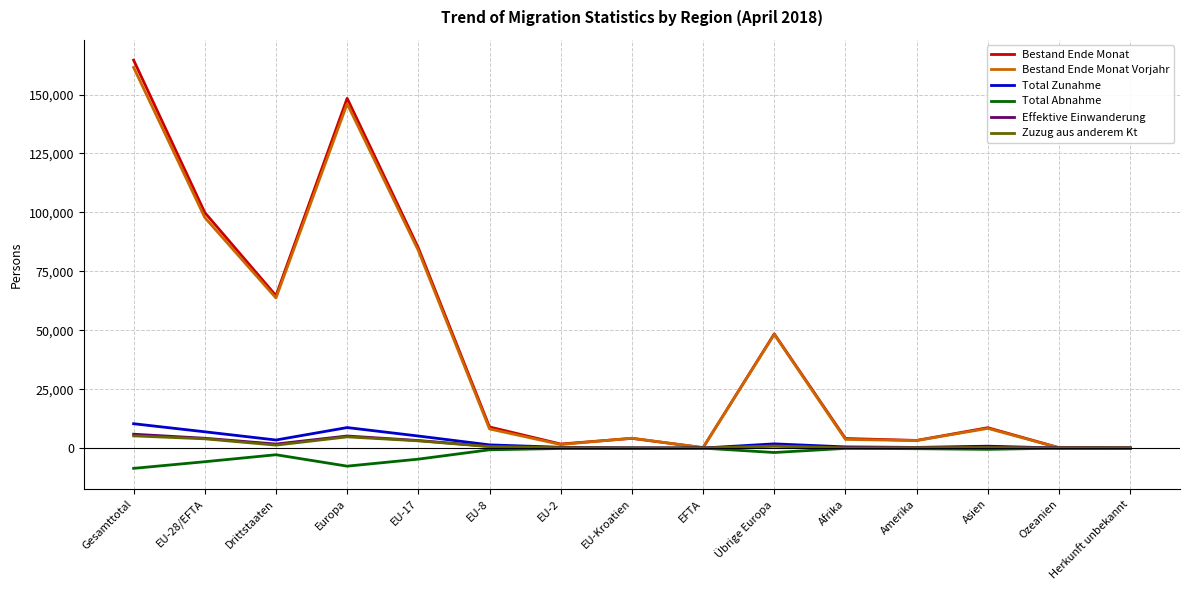

How many categories are shown in the chart?

15